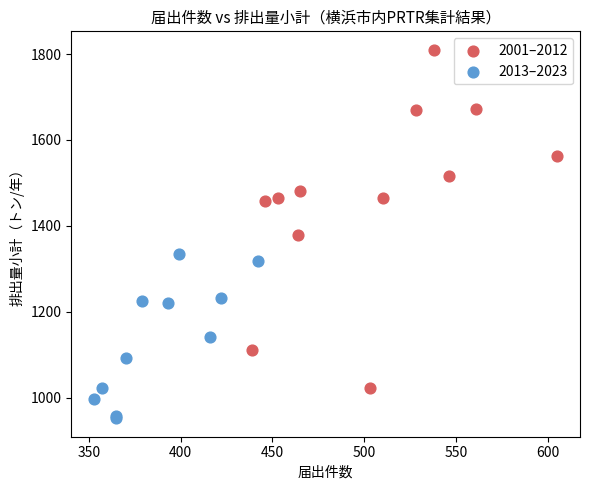

Which series reaches the minimum Y coordinate?

2013–2023